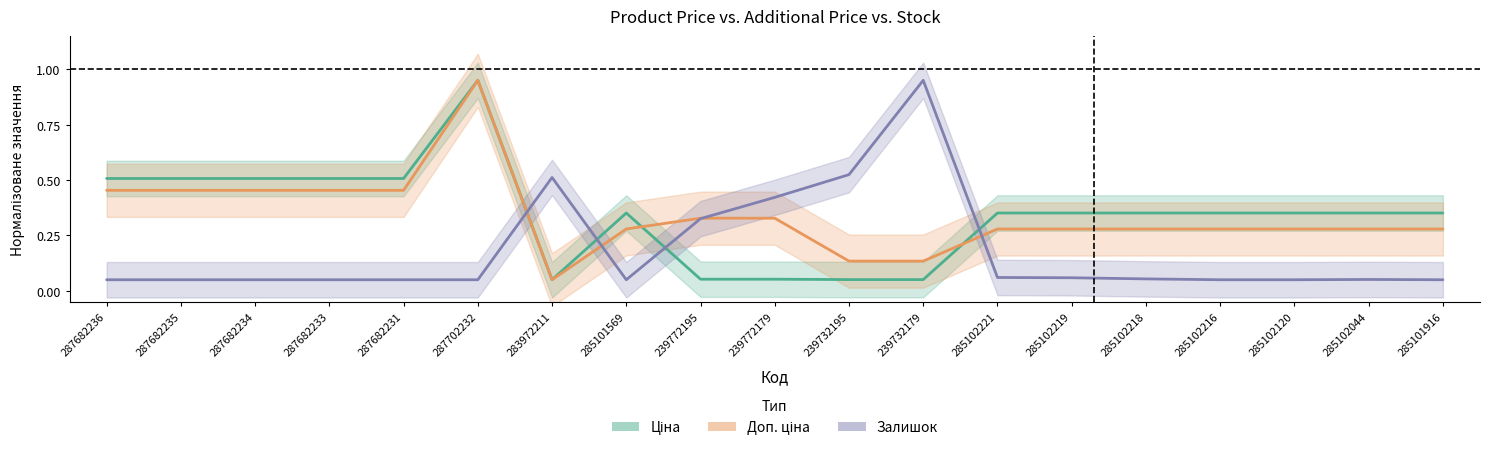

What is the difference between the second highest and minimum values in the Ціна series?

0.5